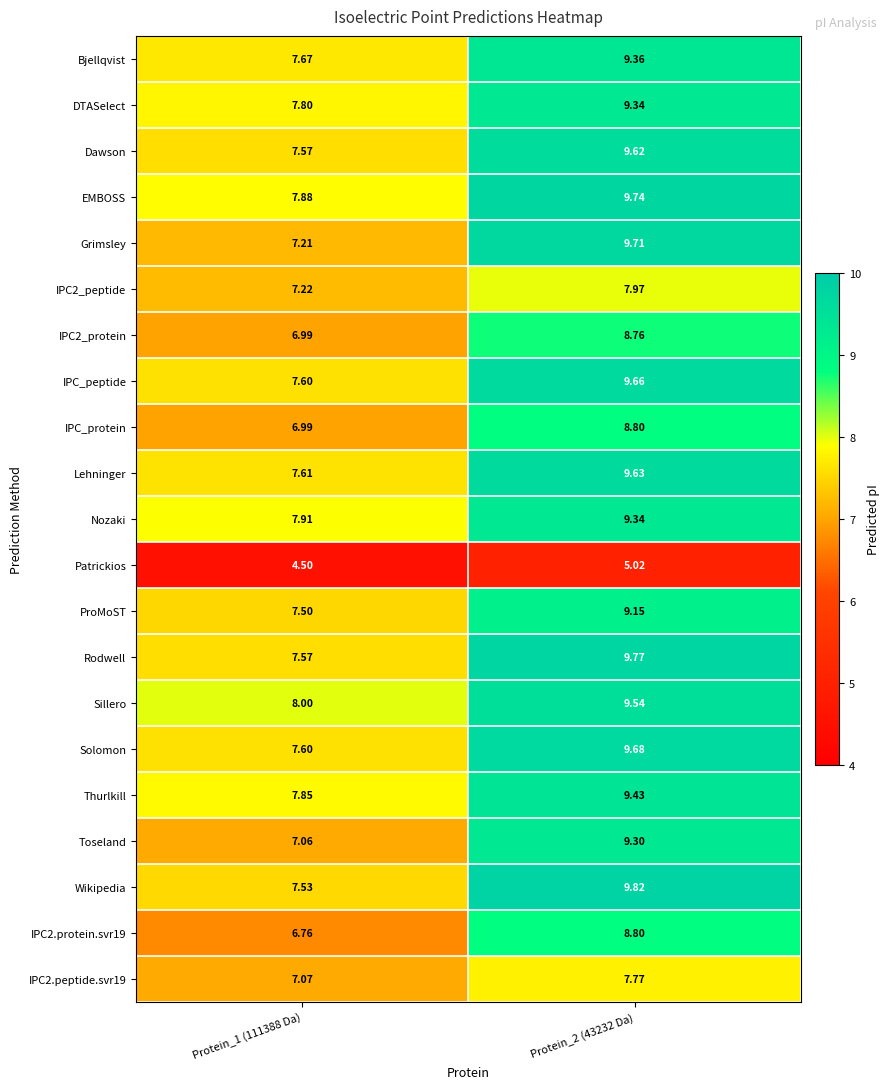

Between Protein_1 (111388 Da) and Protein_2 (43232 Da), which series saw the biggest shift?

Grimsley